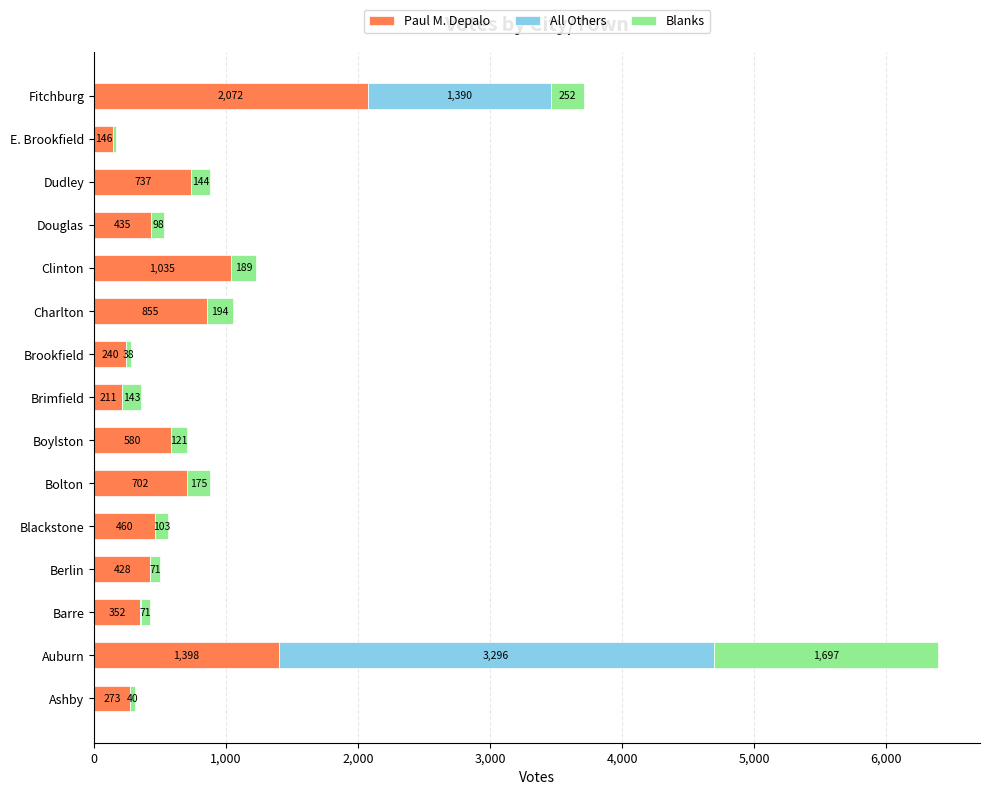

What is the total value across all series at Dudley?

882